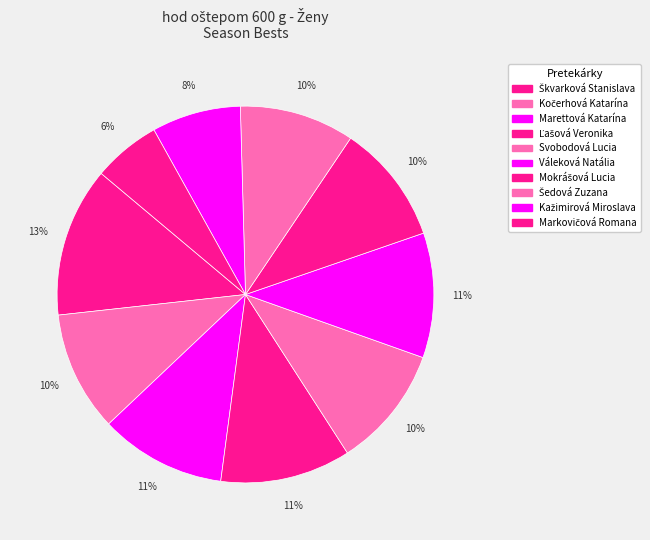

How many segments does this pie chart have?

10